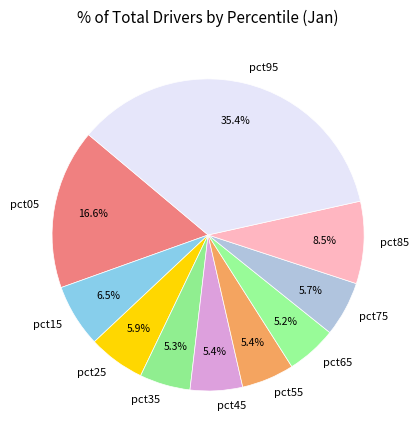

Combined, what portion of the pie is pct75 and pct95?

41.1%